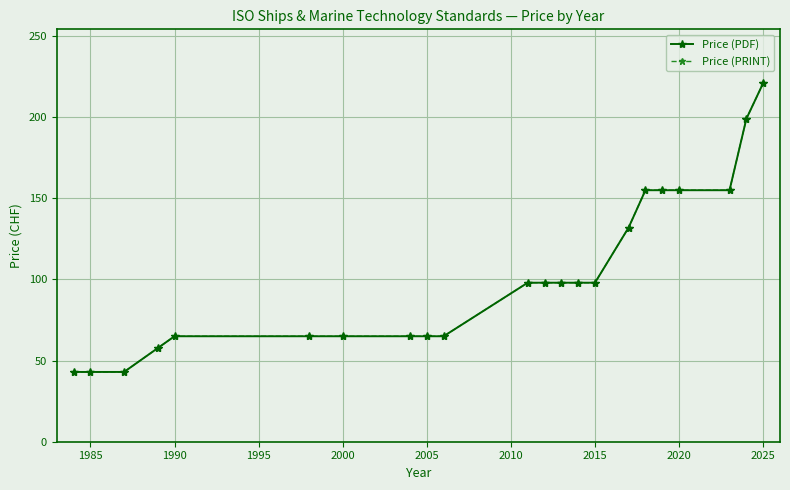

Is this an area chart (filled region under the line)?

No